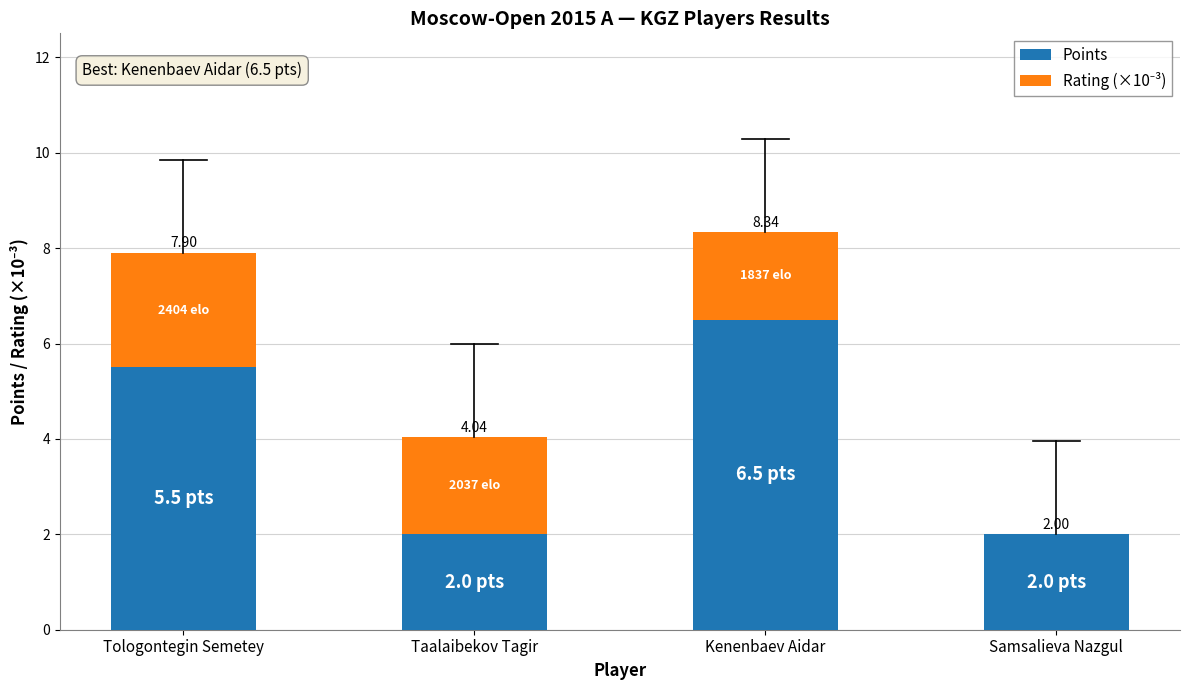

What are all the series names shown in the legend?

Points, Rating (×10⁻³)